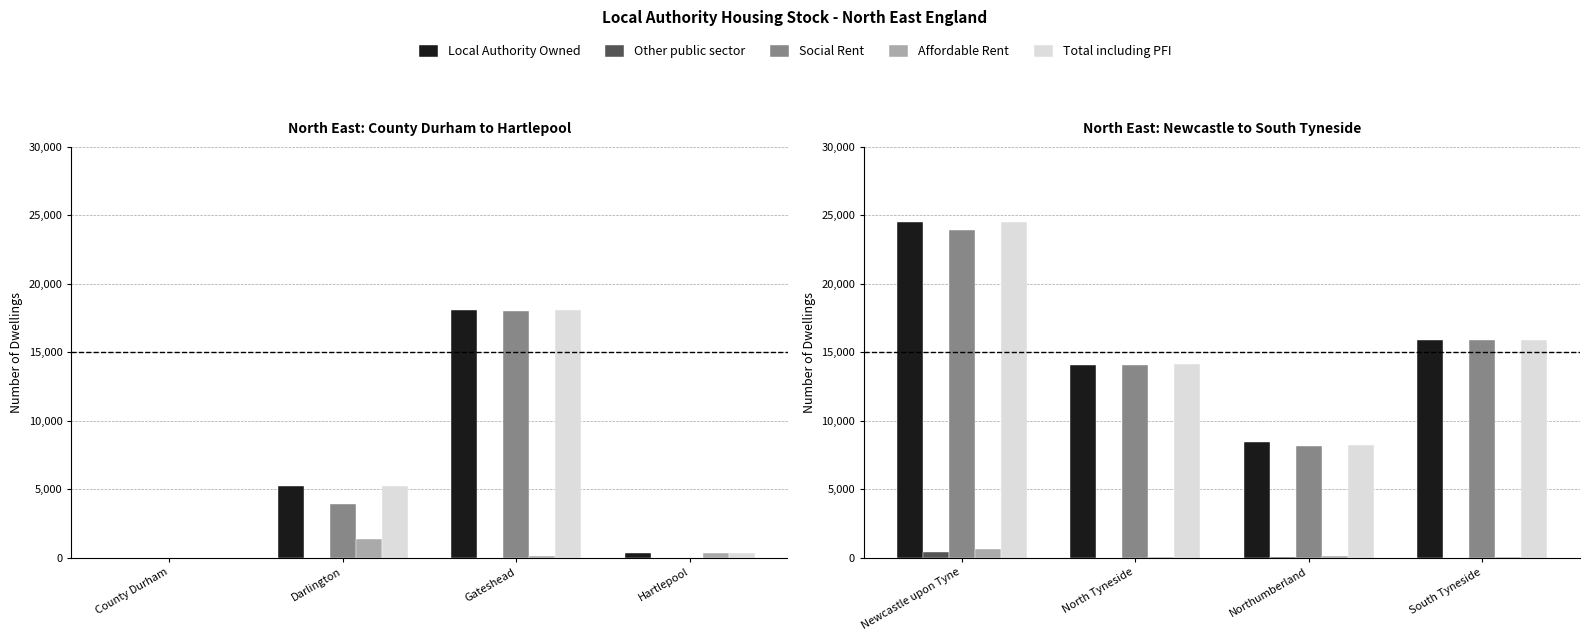

Rank the series by their maximum value, from lowest to highest.

Other public sector, Affordable Rent, Social Rent, Local Authority Owned, Total including PFI